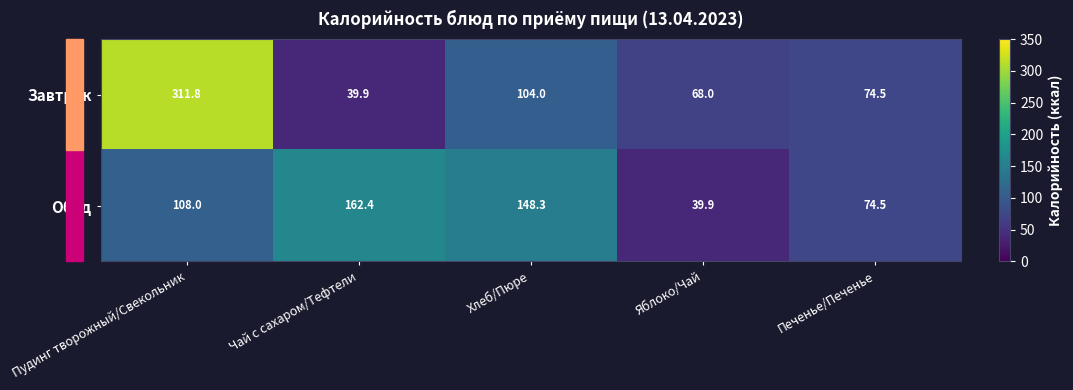

What is the difference between the second highest and minimum values in the Завтрак series?

64.1